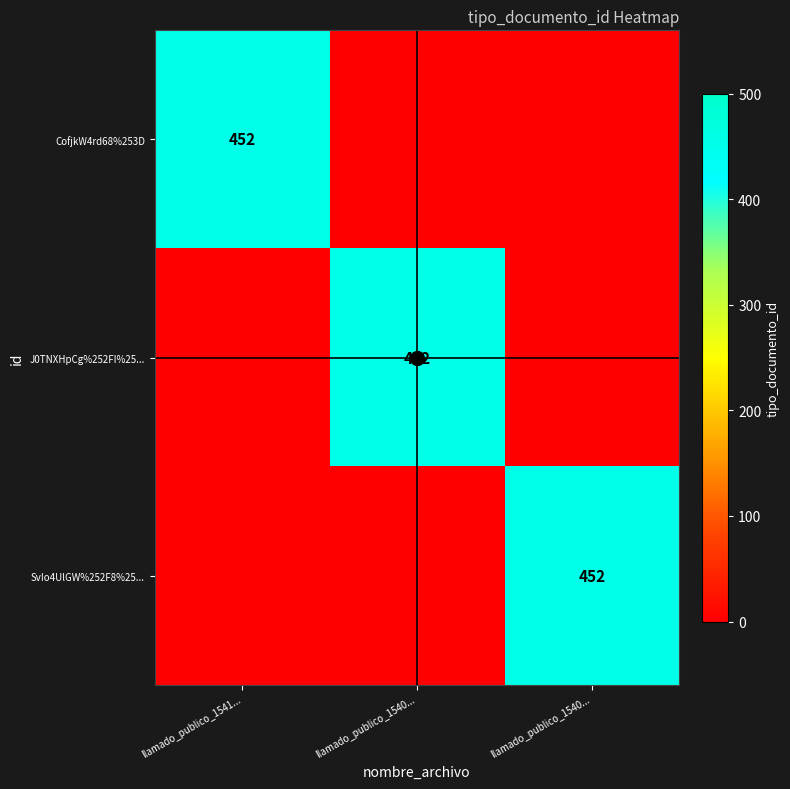

True or false: J0TNXHpCg%252FI%25... has a value of 0 at llamado_publico_1541....

True